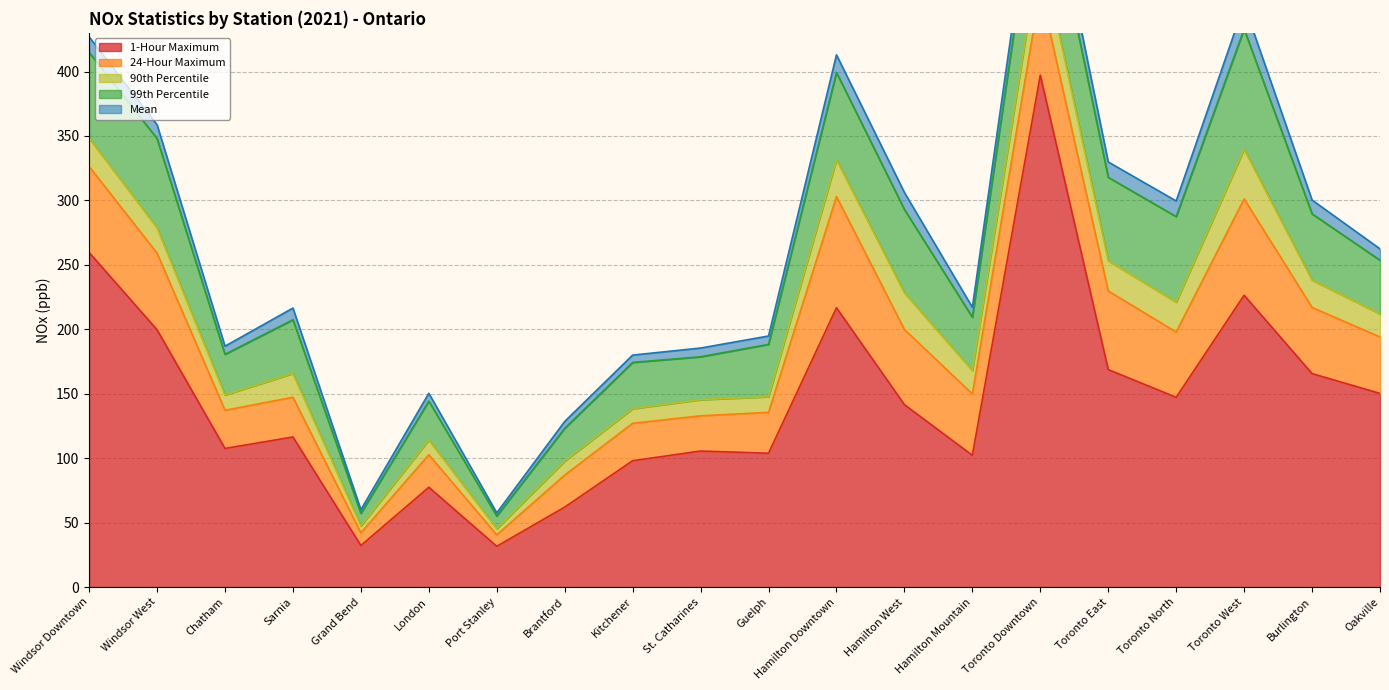

What is the approximate value of Mean at St. Catharines?

6.8